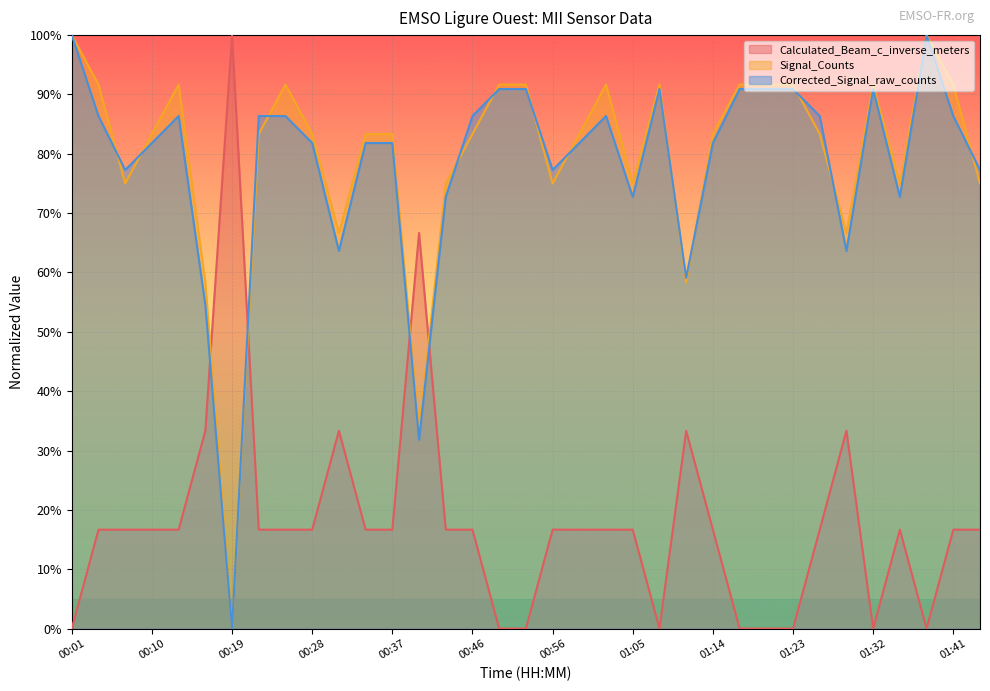

What is the value of the Corrected_Signal_raw_counts point at the 15th from the left?

72.7